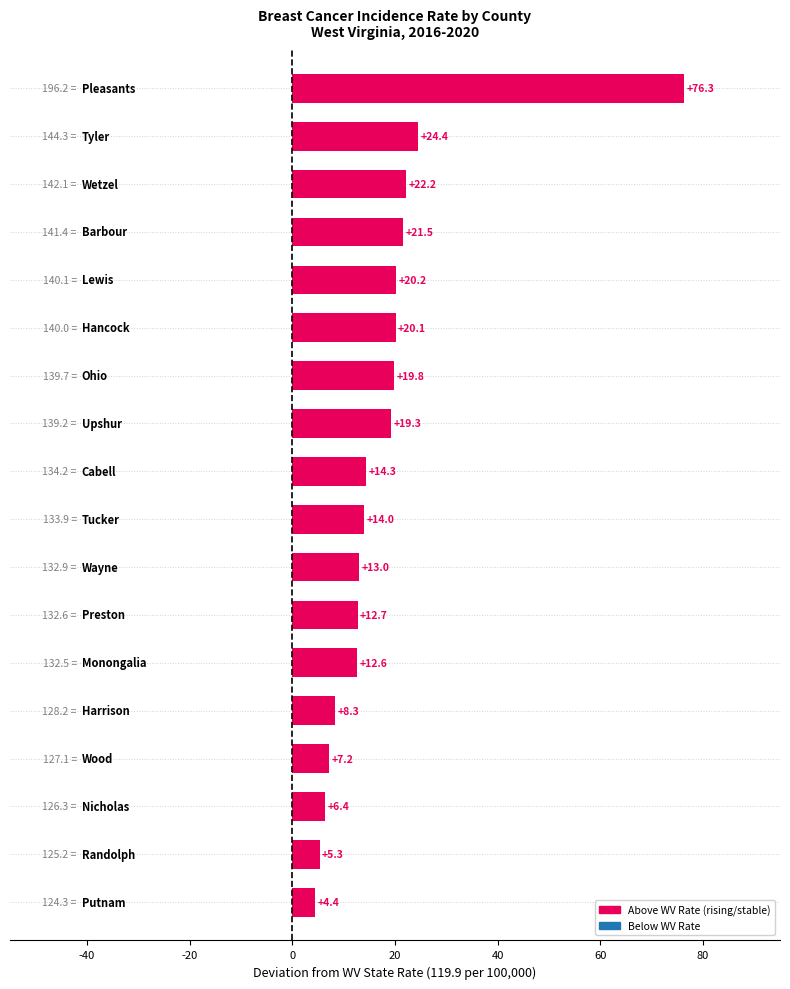

What is the smallest value displayed?

4.4